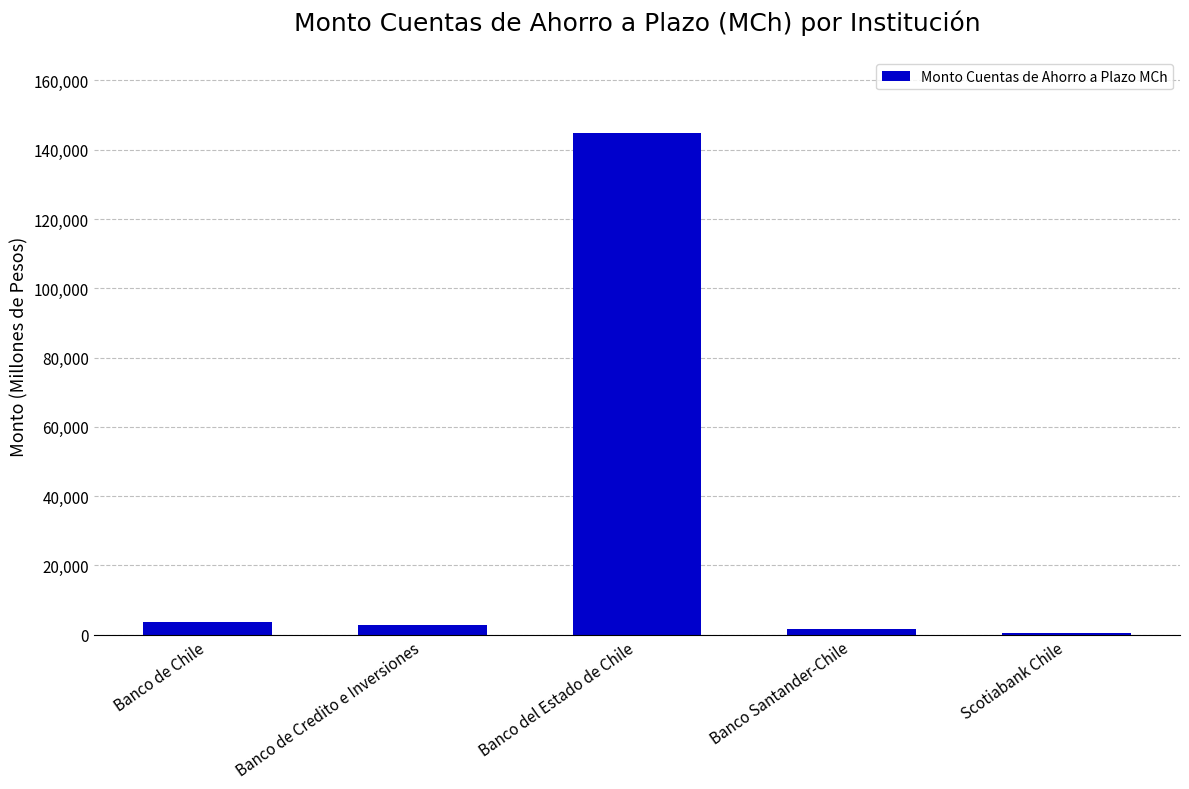

Read the value at Banco de Chile.

3580.4